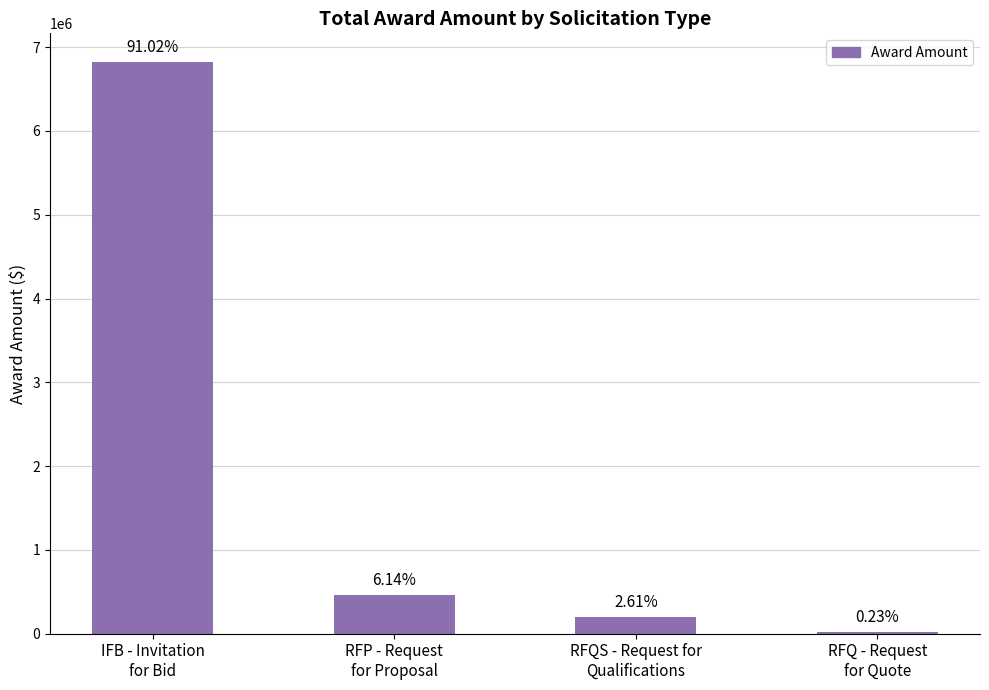

Rank the categories by value from highest to lowest.

IFB - Invitation
for Bid, RFP - Request
for Proposal, RFQS - Request for
Qualifications, RFQ - Request
for Quote